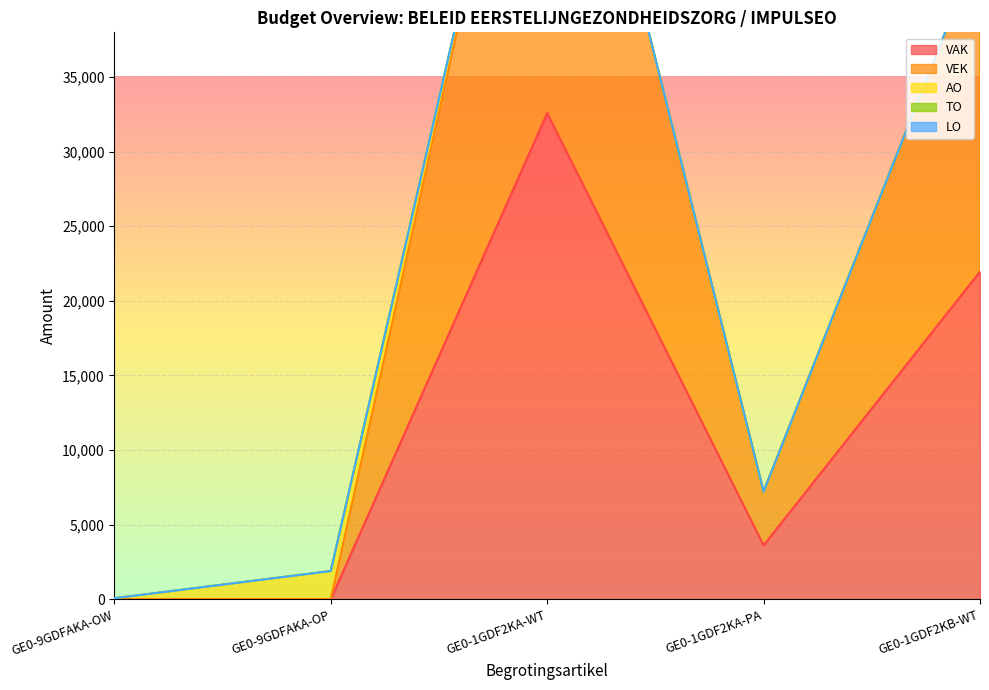

The value of VAK at GE0-9GDFAKA-OW is 0. True or false?

True